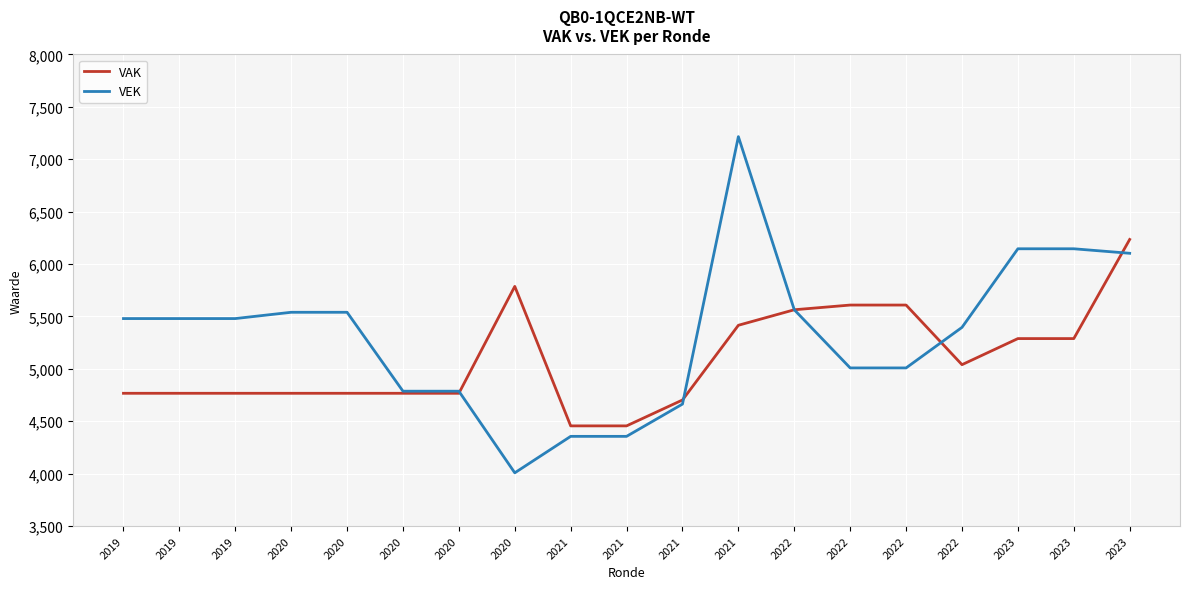

True or false: VAK and VEK cross at least once.

True